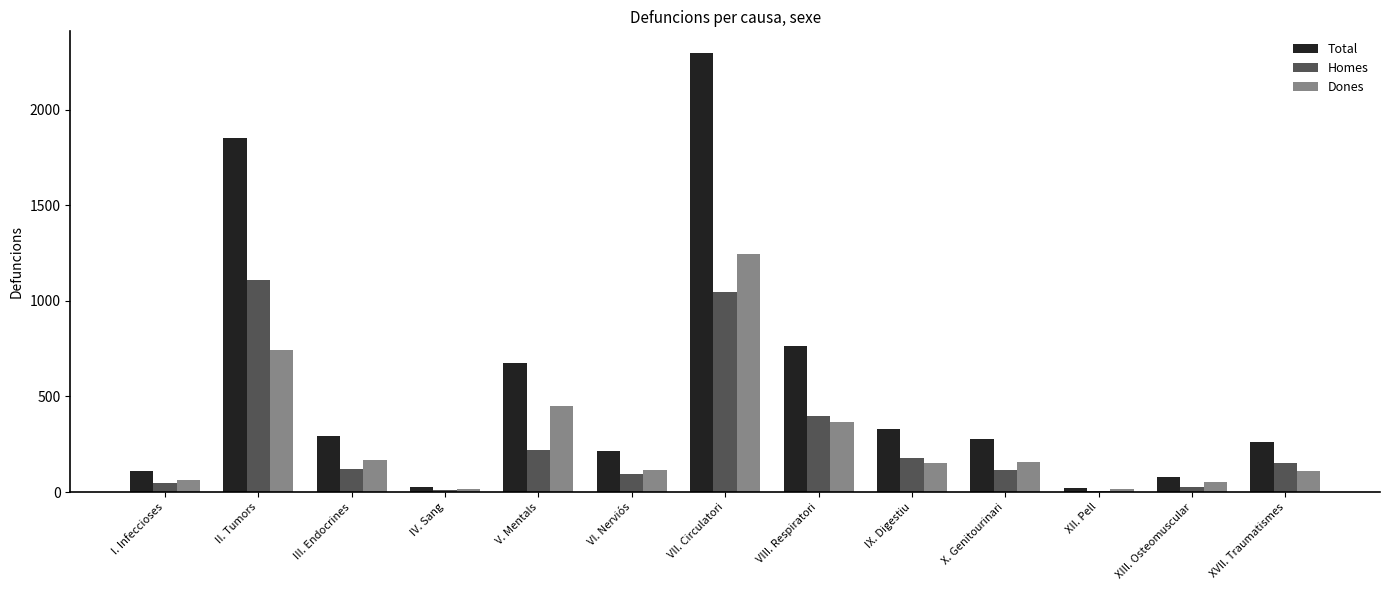

At which label is Homes closest to 557?

VIII. Respiratori